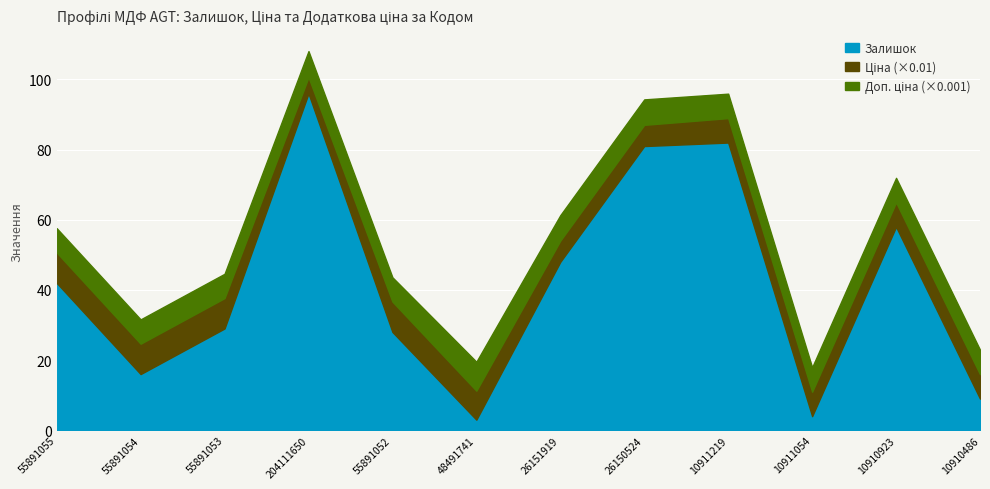

At which category is the sum across all series the highest?

204111650